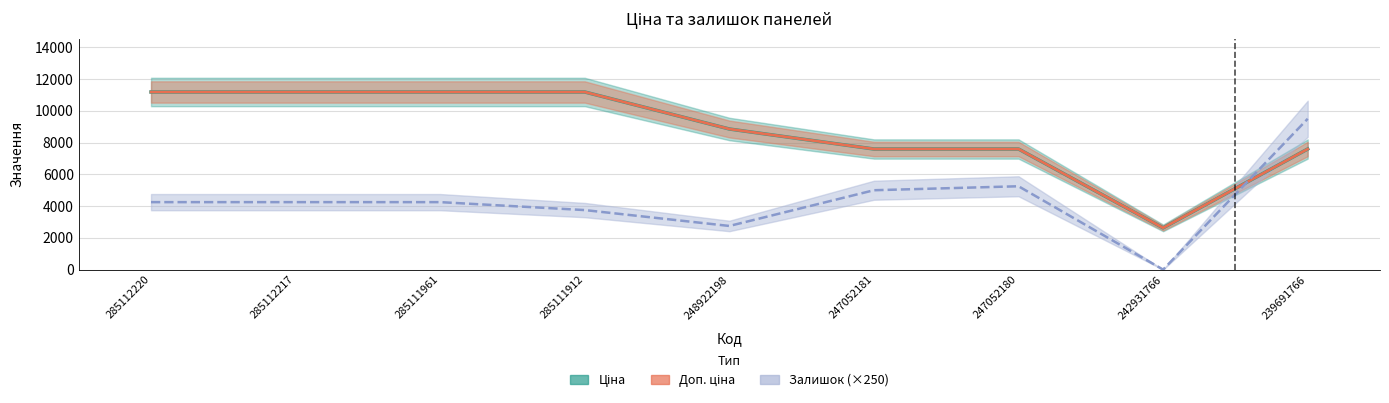

True or false: Ціна and Доп. ціна intersect in this chart.

False